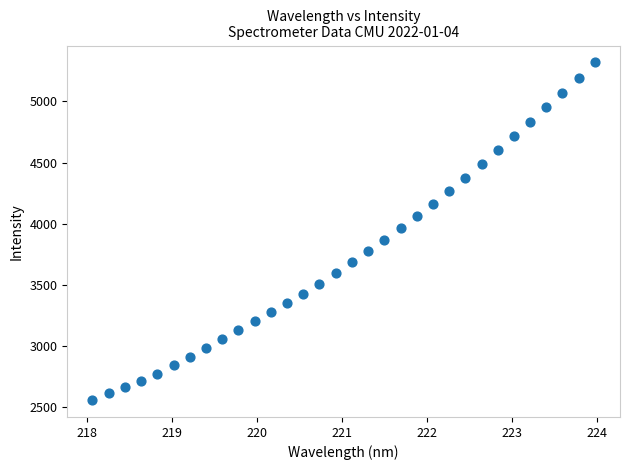

What is the range of X values (max minus min)?

5.9